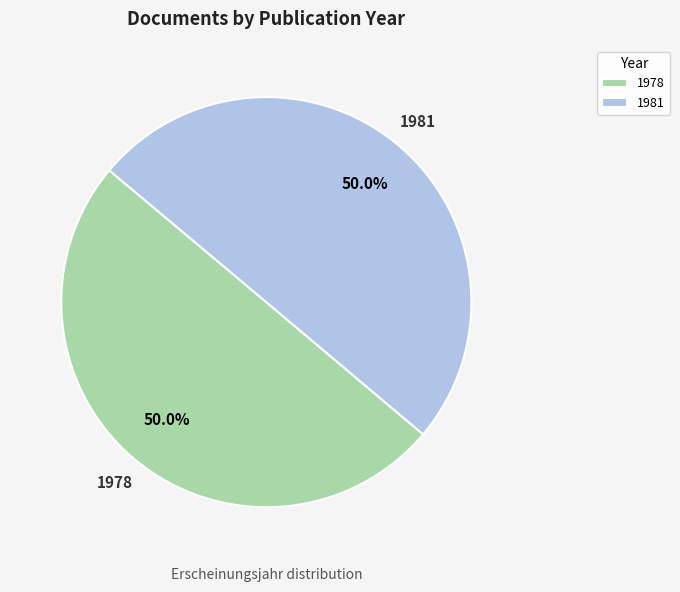

What percentage is the 1981 slice, to the nearest percent?

50%